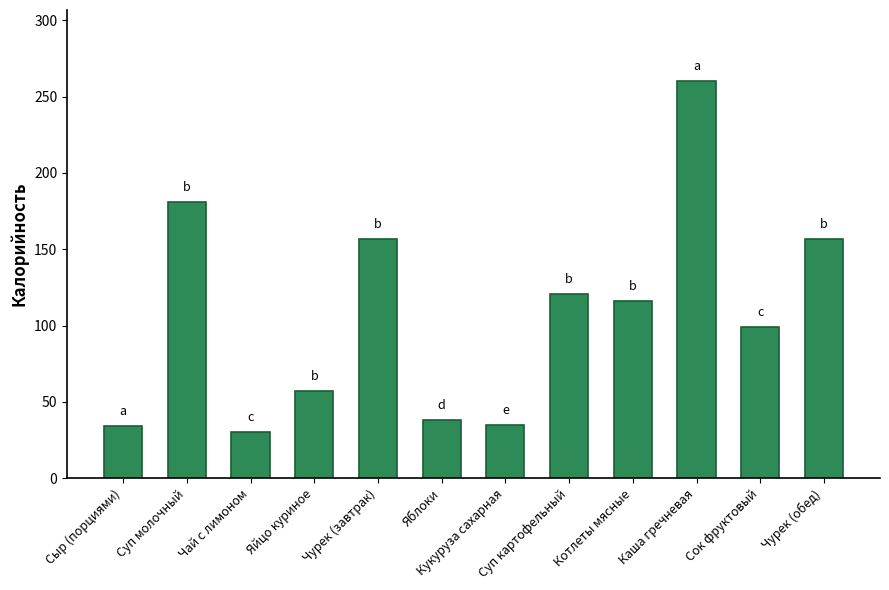

The chart shows a value of 46 at Чай с лимоном. True or false?

False